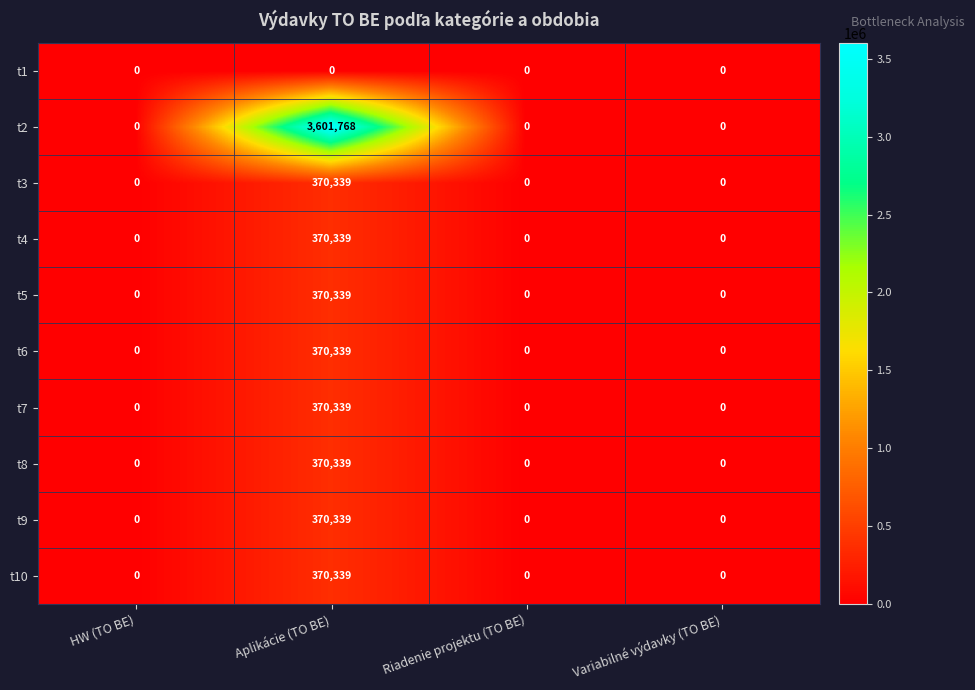

Which series has the largest total across all categories?

t2